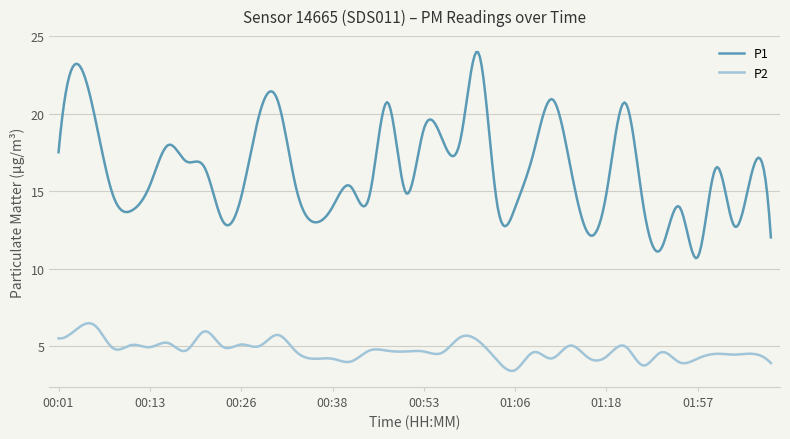

Which series has the largest total across all categories?

P1